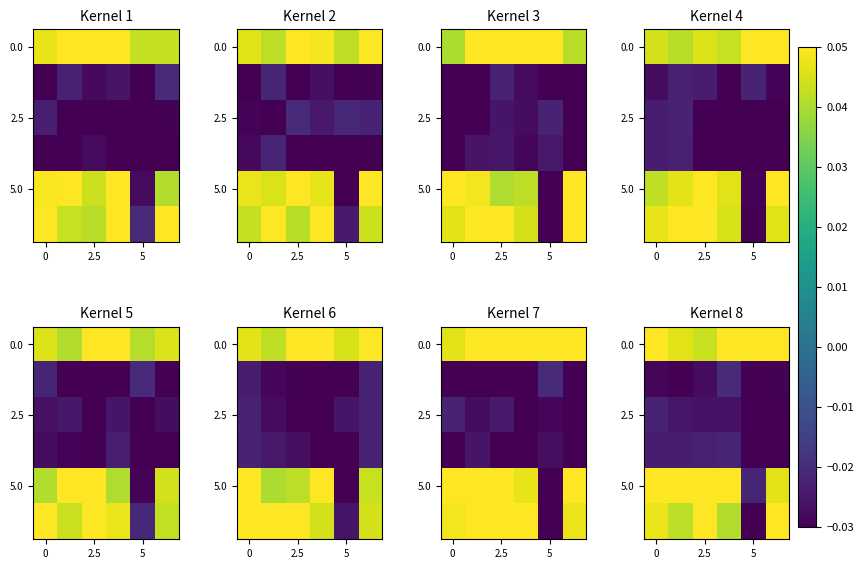

How many 5.0 values are between 0 and 1?

5